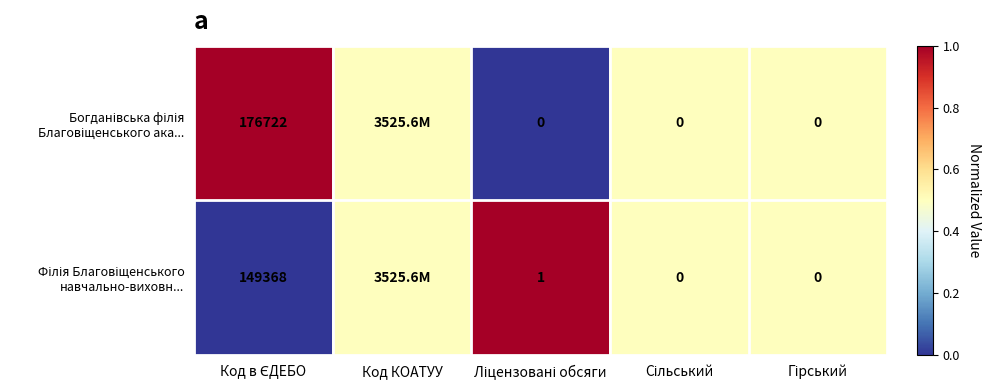

What is the average value of the Богданівська філія Благовіщенського ака... series?

0.5